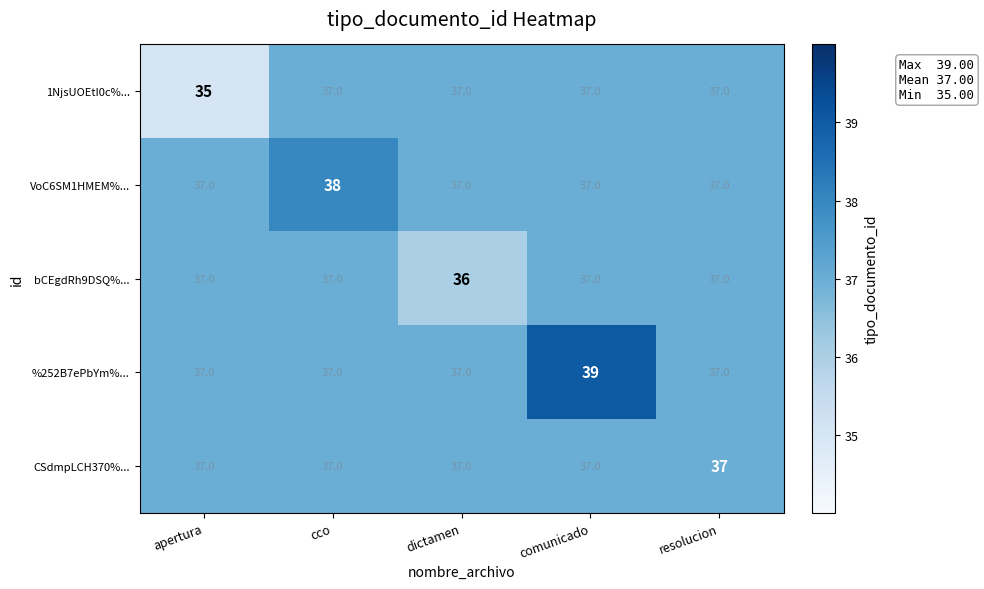

What is the maximum value shown in the chart?

39